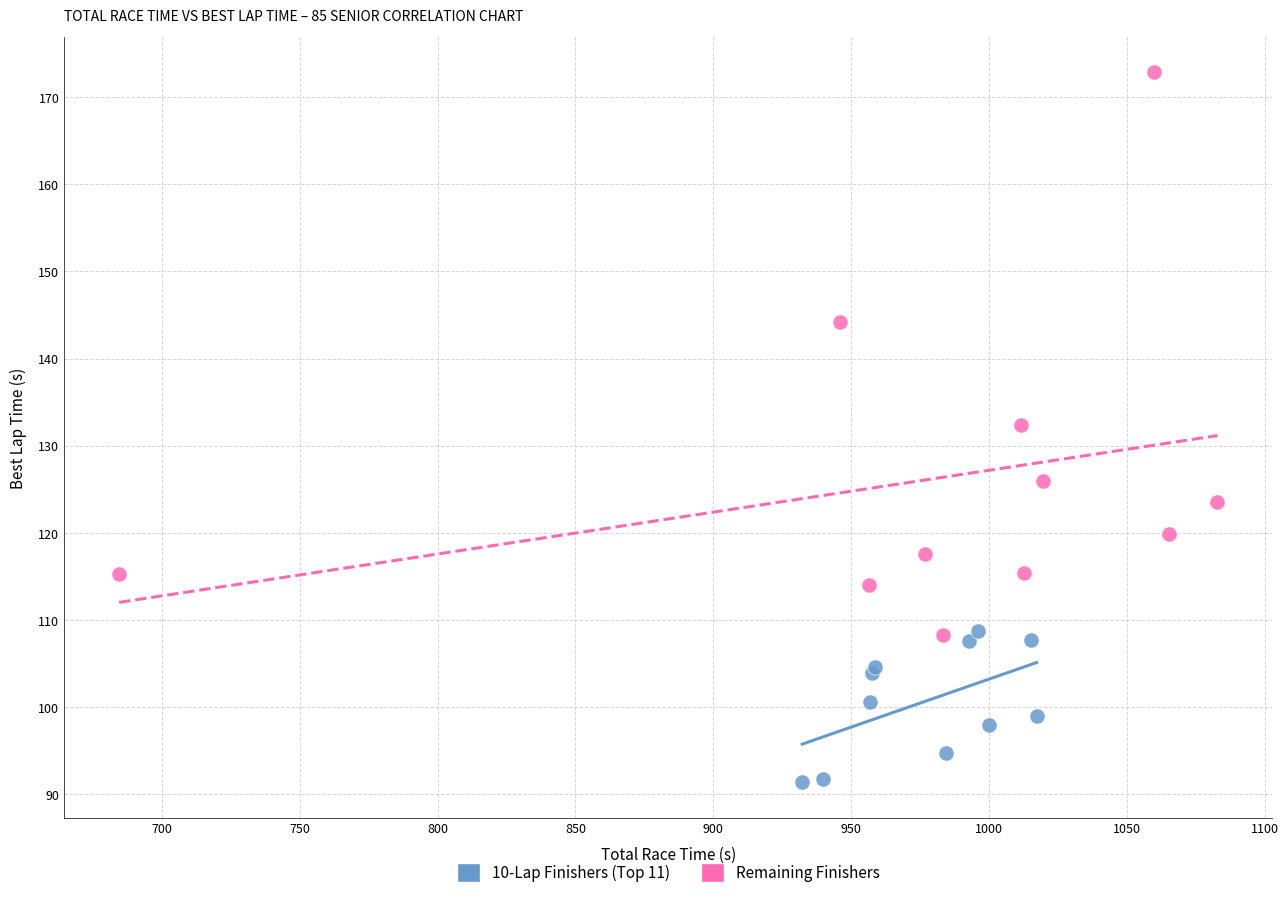

Which series reaches the minimum Y coordinate?

10-Lap Finishers (Top 11)